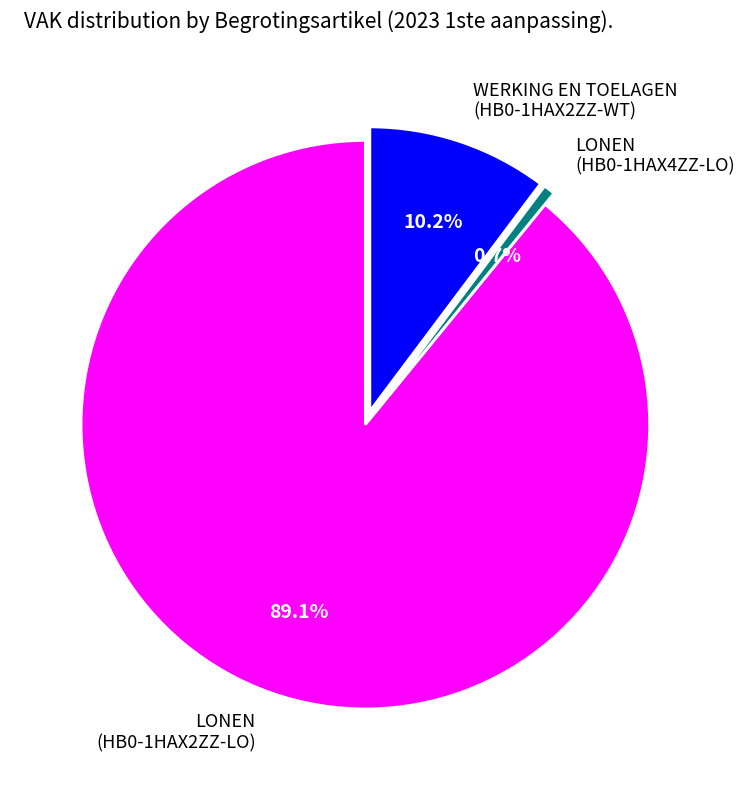

Which category accounts for the majority?

LONEN (HB0-1HAX2ZZ-LO)